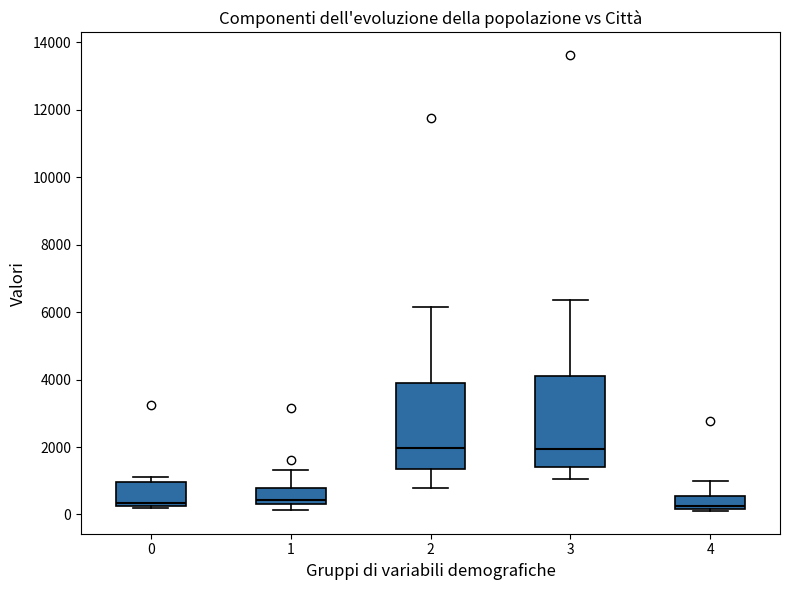

Reading left to right, transcribe this box plot: for each box, give where its median line is, the range the box spans, and where its two whiskers end, as read against the y-axis. The values are not printed on the chart, so give them approximately, as read against the axis.

0: median 400, box 200 to 1000, whiskers 200 to 1000 (just above the box's upper edge)
1: median 400 (just above the box's lower edge), box 400 to 800, whiskers 200 to 1400
2: median 2000, box 1400 to 3800, whiskers 800 to 6200
3: median 2000, box 1400 to 4200, whiskers 1000 to 6400
4: median 200 (just above the box's lower edge), box 200 to 600, whiskers 200 (just below the box's lower edge) to 1000